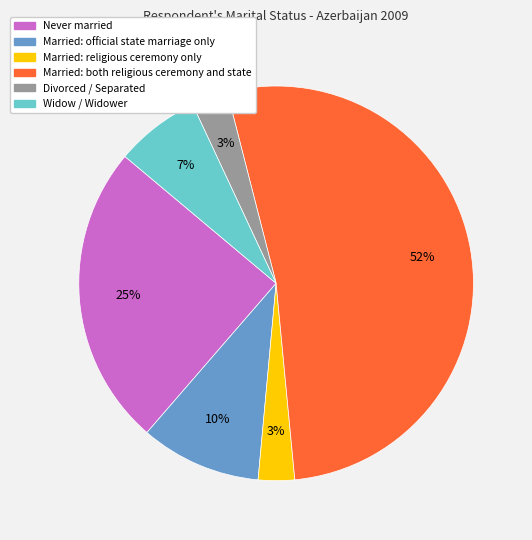

Is it true that Widow / Widower is 7% of the pie?

True